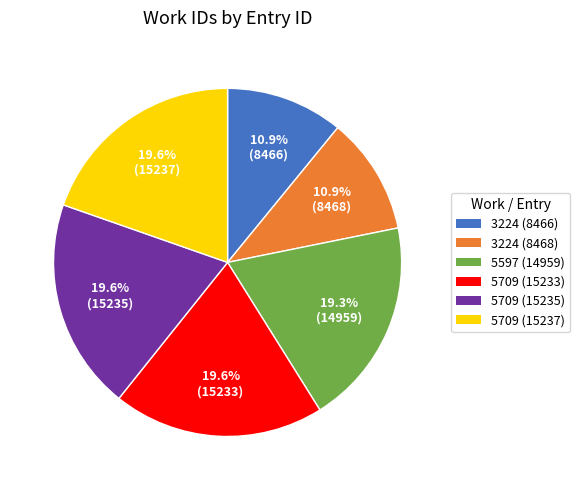

Count the number of slices in the pie.

6